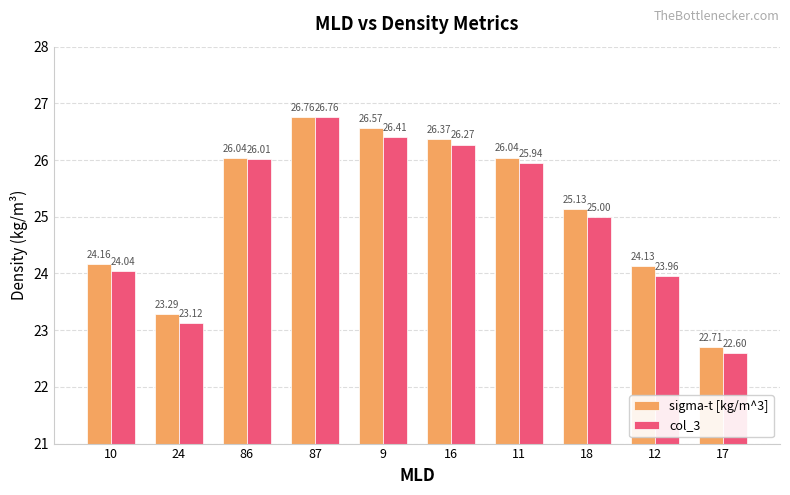

Reading left to right, list all the values displayed in this chart.

sigma-t [kg/m^3]: 10=24.2	24=23.3	86=26.0	87=26.8	9=26.6	16=26.4	11=26.0	18=25.1	12=24.1	17=22.7
col_3: 10=24.0	24=23.1	86=26.0	87=26.8	9=26.4	16=26.3	11=25.9	18=25.0	12=24.0	17=22.6